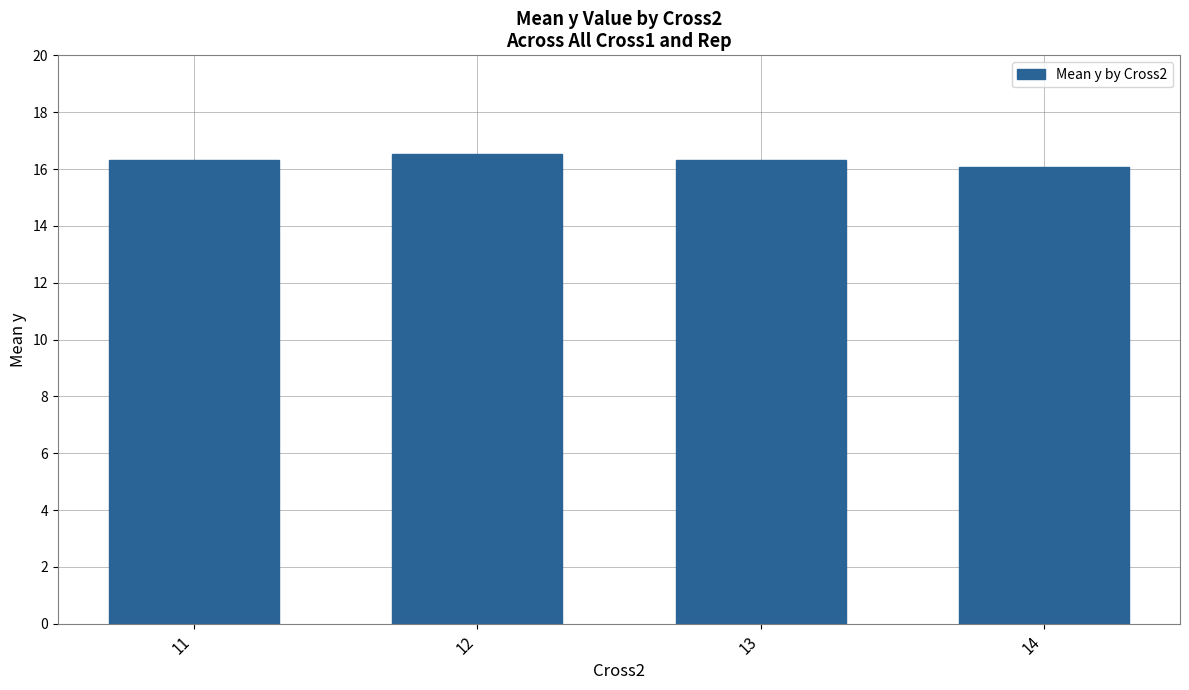

What value does the data have at 11?

16.3